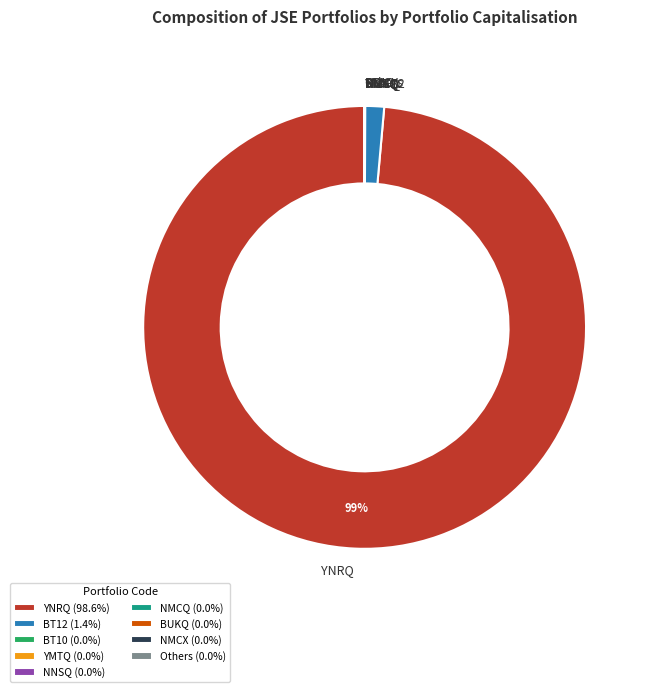

To the nearest percent, what is the average slice percentage?

11%